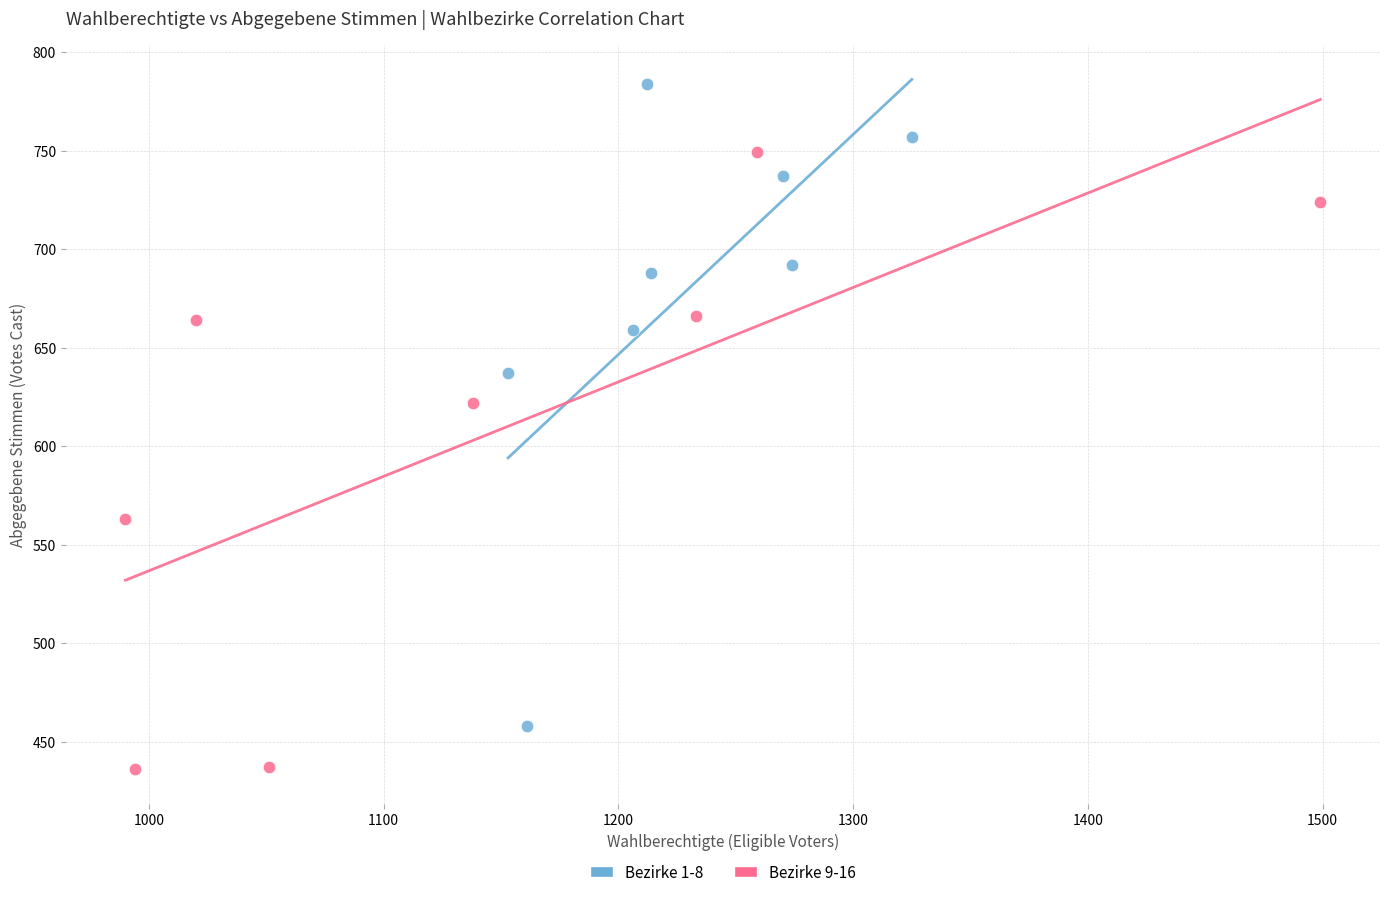

Which series reaches the maximum Y coordinate?

Bezirke 1-8